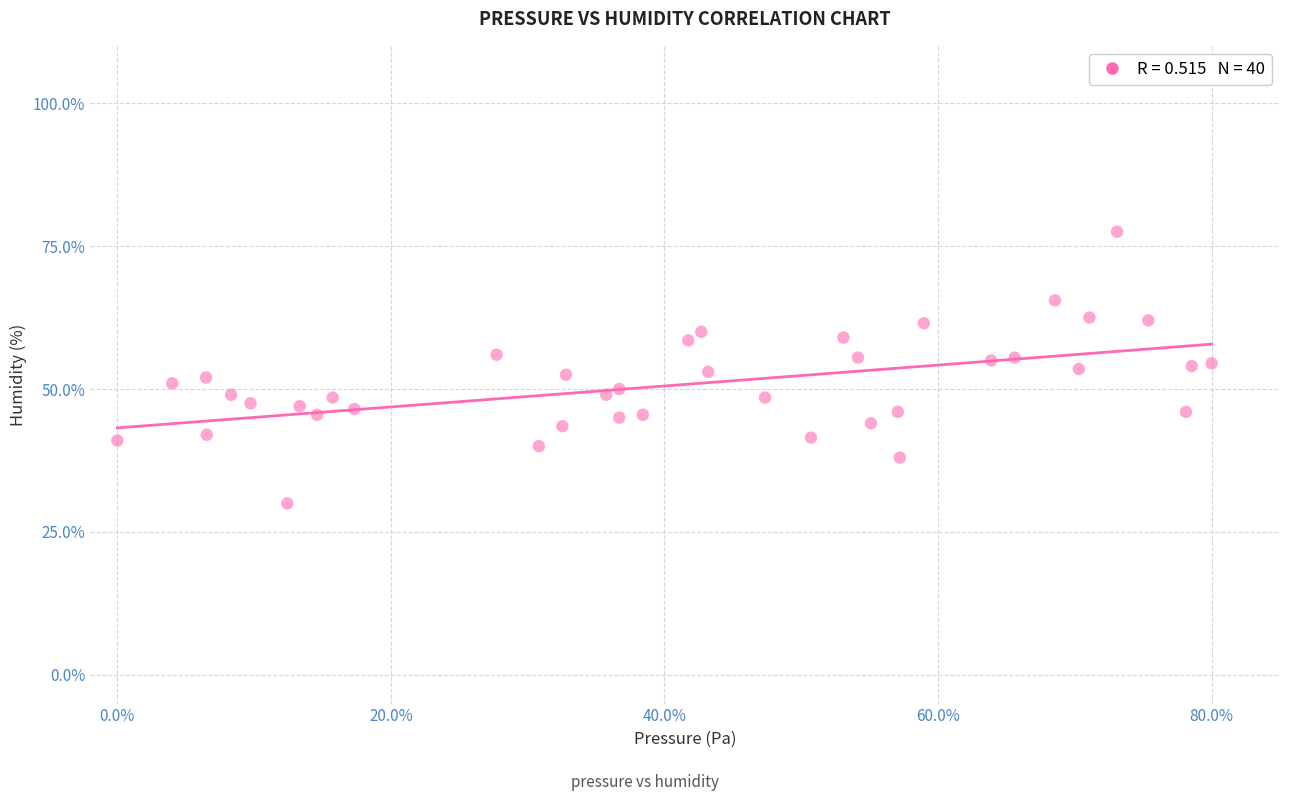

What is the range of Y values (max minus min)?

47.5